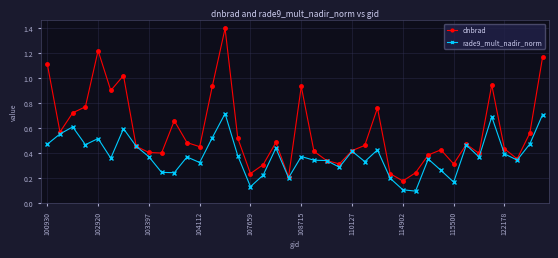

True or false: rade9_mult_nadir_norm has more than 0 interior local peaks.

True